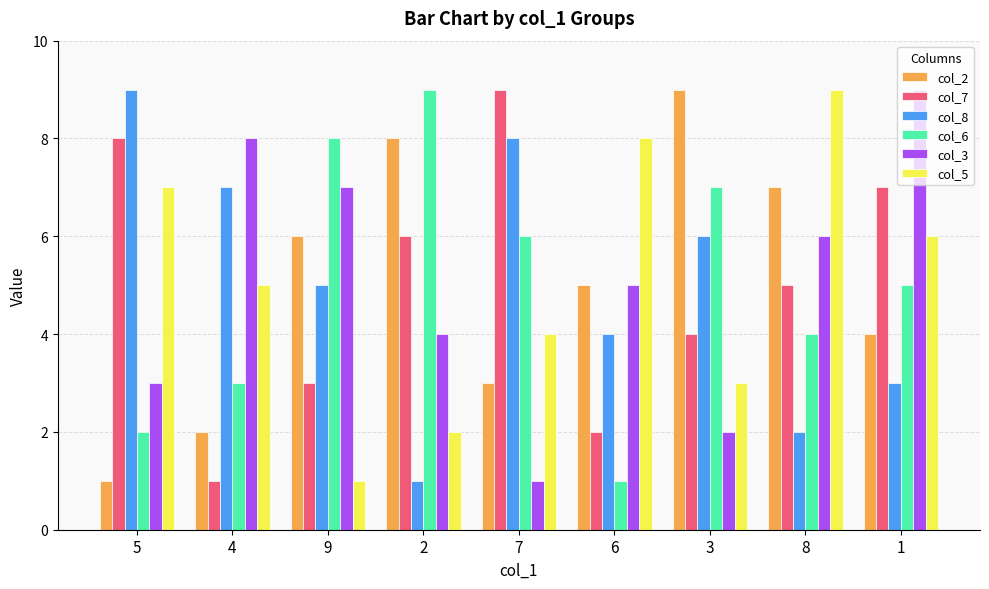

What is the smallest value displayed?

1